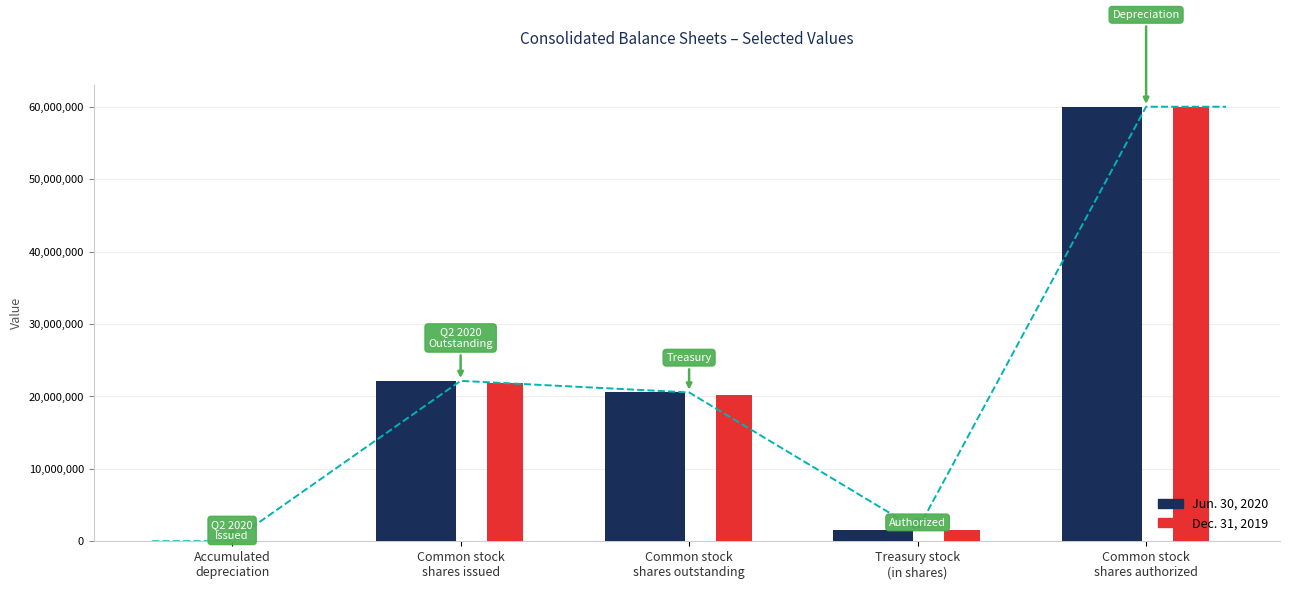

Which series has the widest spread of values?

Dec. 31, 2019